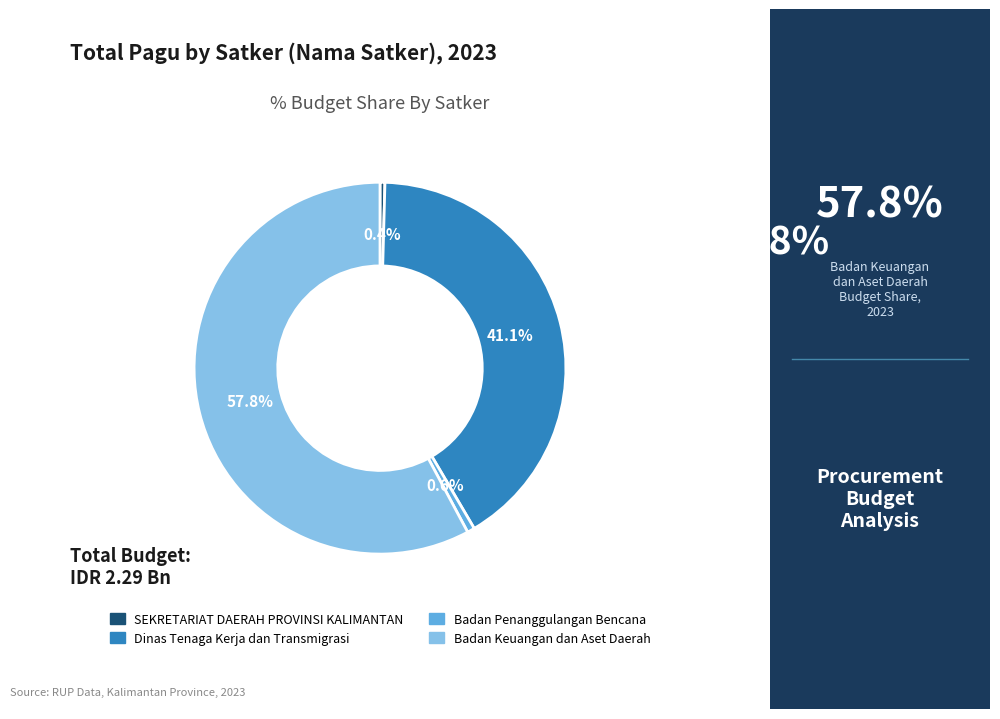

Is there any slice that represents more than half of the pie?

Yes